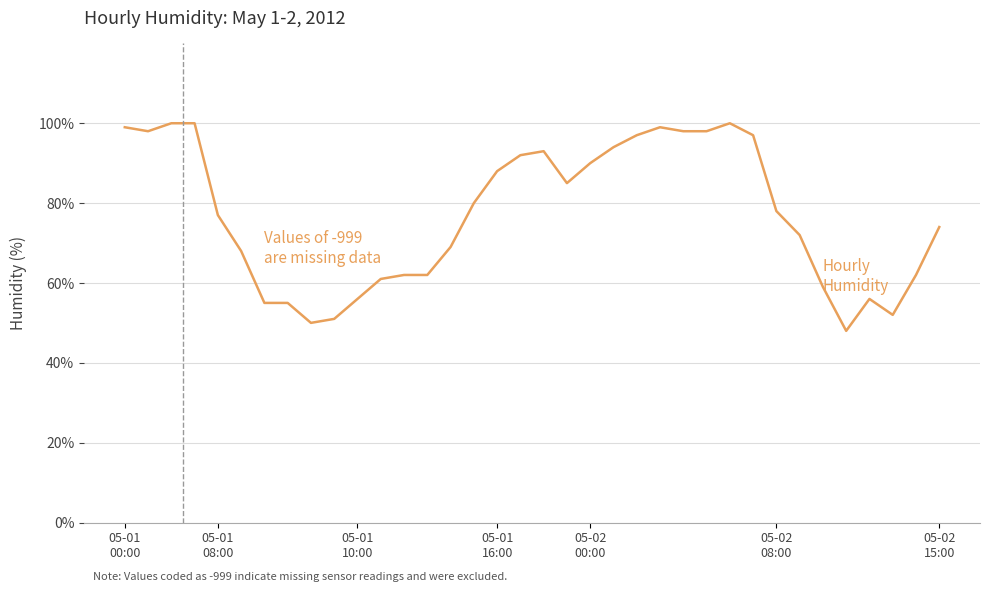

What is the maximum value shown in the chart?

100